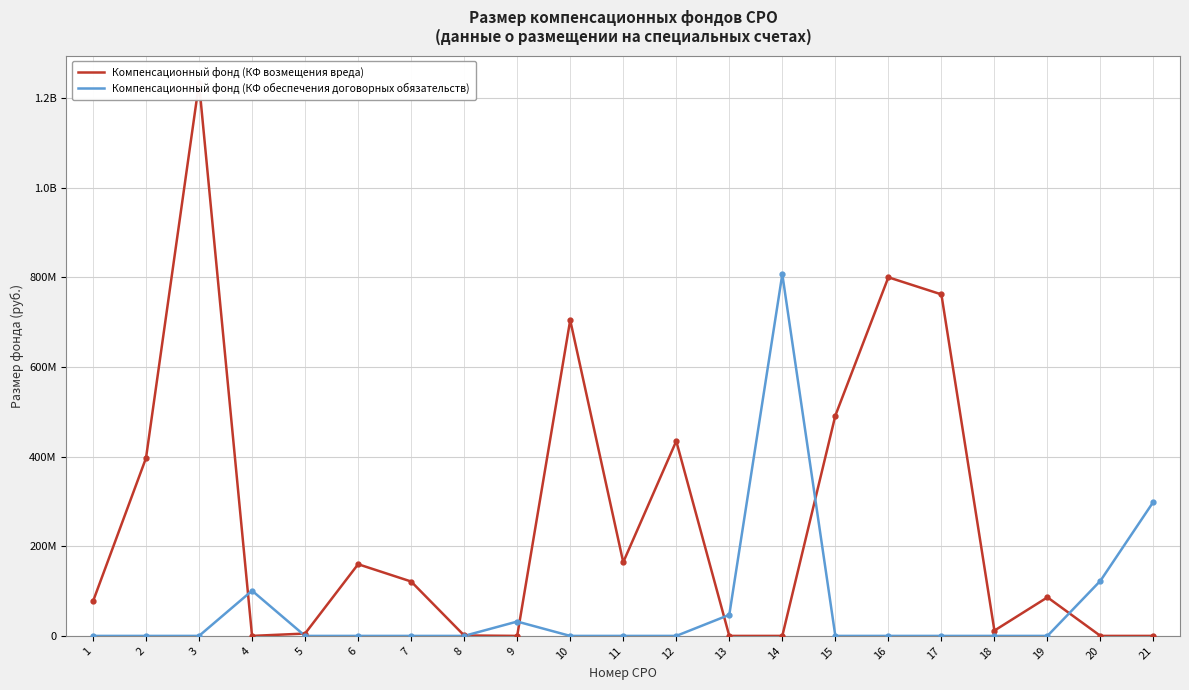

How many values in Компенсационный фонд (КФ обеспечения договорных обязательств) are above zero?

6